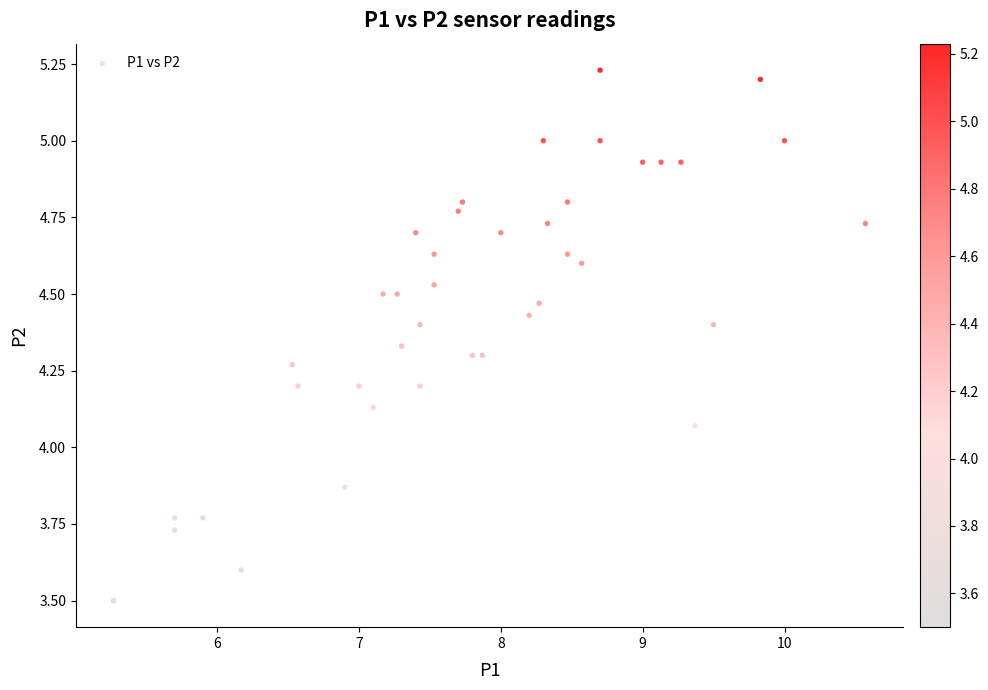

What is the range of Y values (max minus min)?

1.7